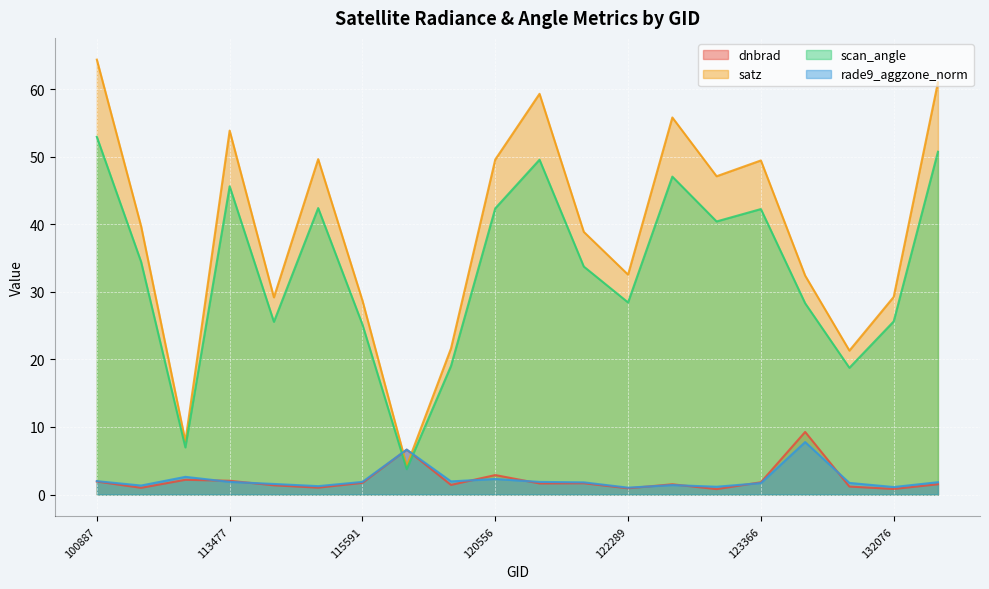

The value of dnbrad at 113477 is 1.0. True or false?

False